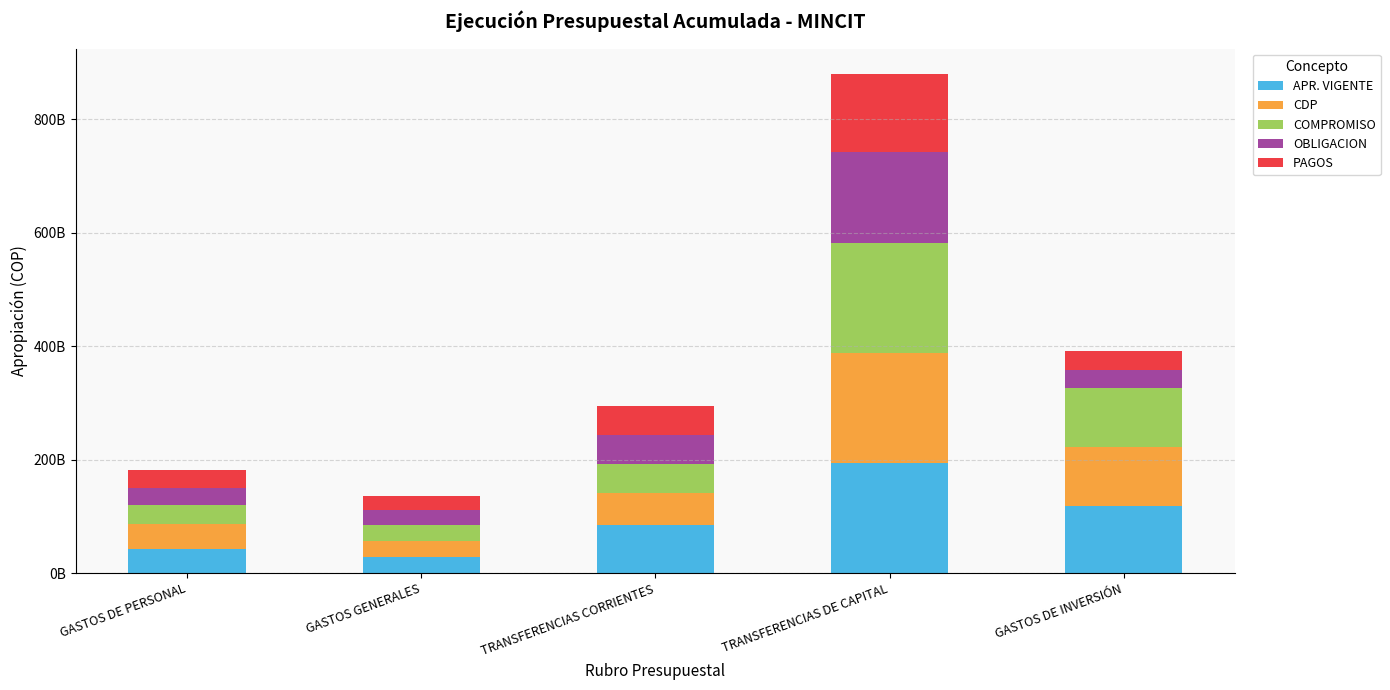

At TRANSFERENCIAS DE CAPITAL, list the series in order from largest to smallest.

APR. VIGENTE, CDP, COMPROMISO, OBLIGACION, PAGOS